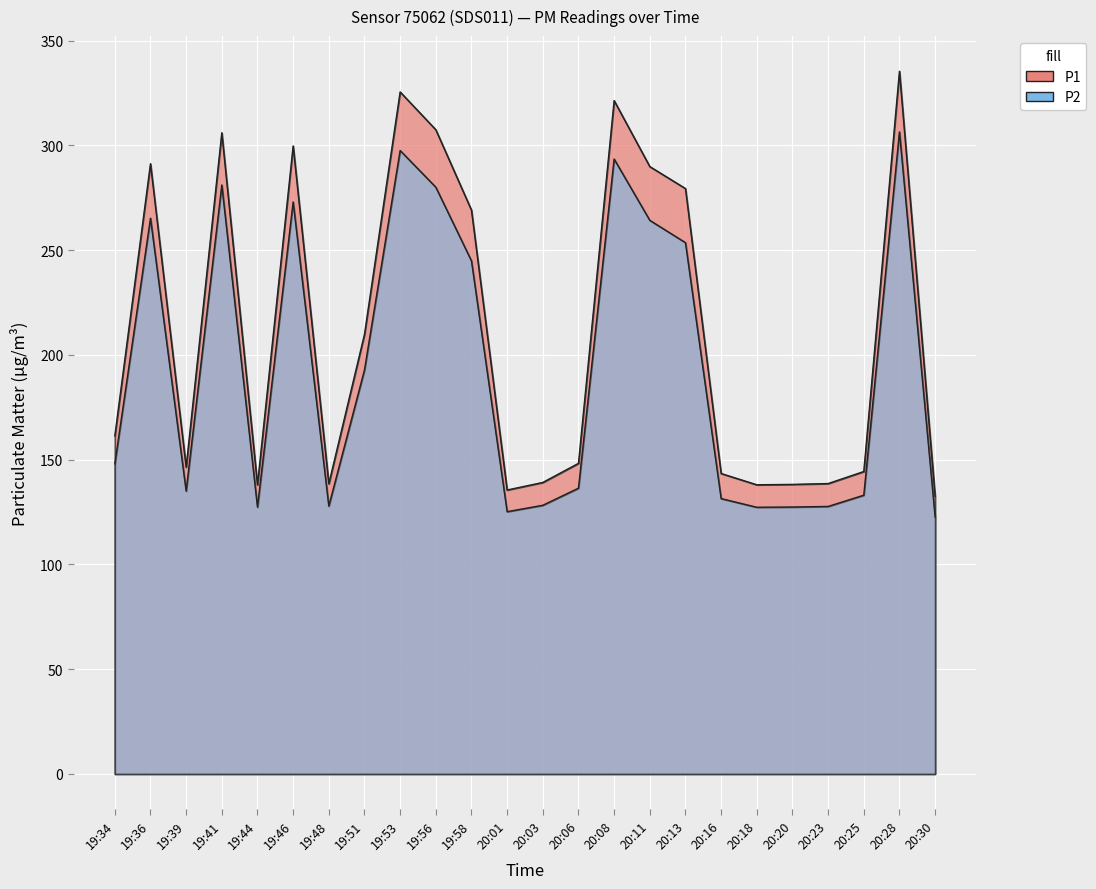

True or false: P2 and P1 intersect in this chart.

False